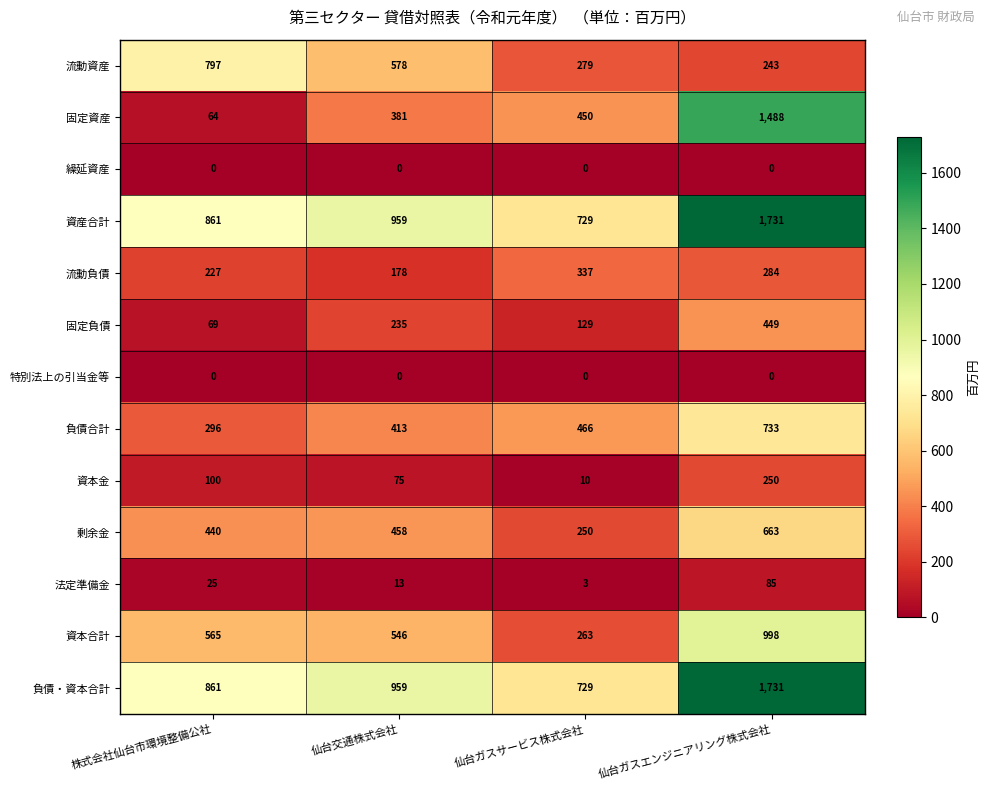

How many data points does each series have?

4